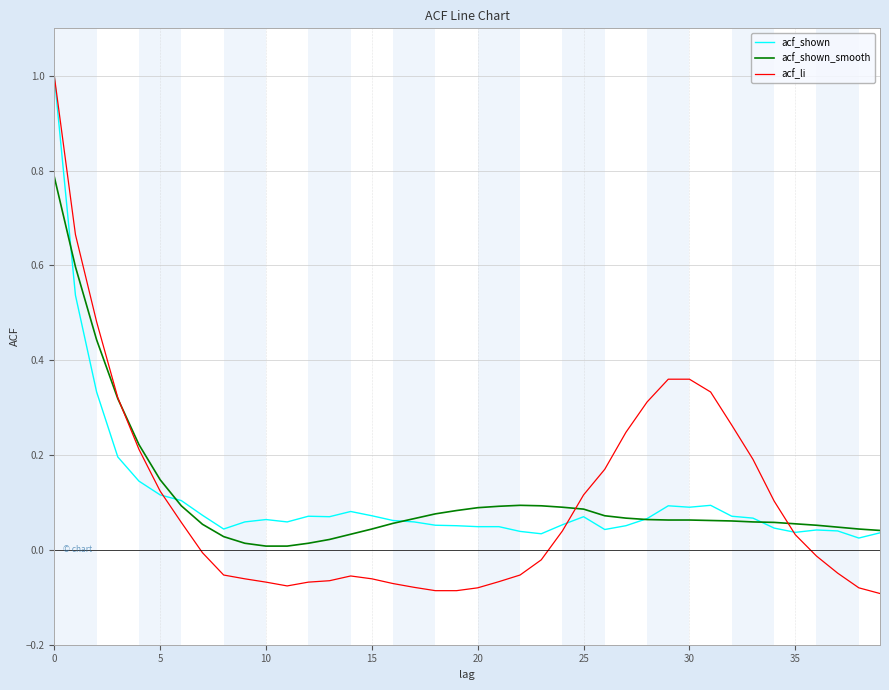

Does the chart have visible grid lines?

Yes